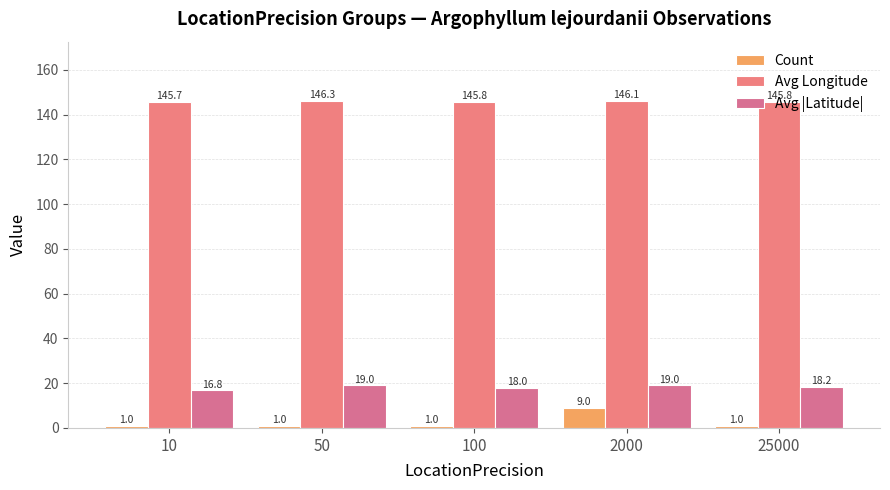

At 100, list the series in order from smallest to largest.

Count, Avg |Latitude|, Avg Longitude